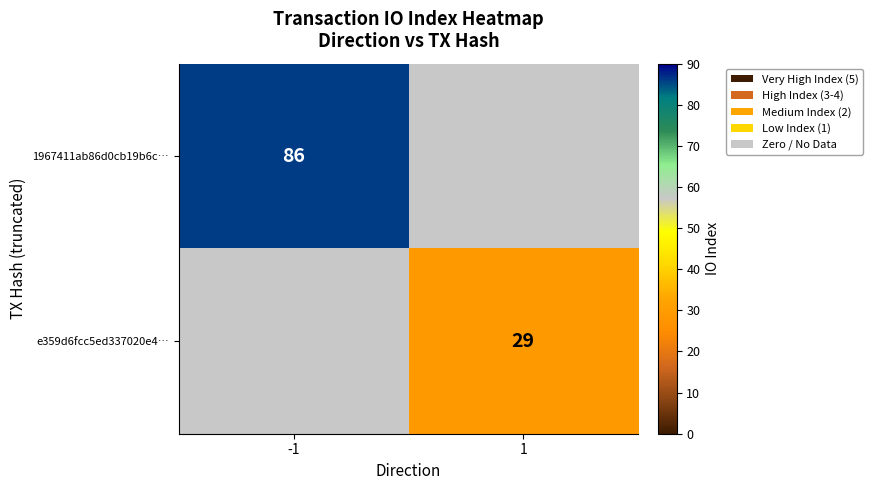

Is the value of 1967411ab86d0cb19b6c… at -1 greater than the value of e359d6fcc5ed337020e4… at 1?

Yes